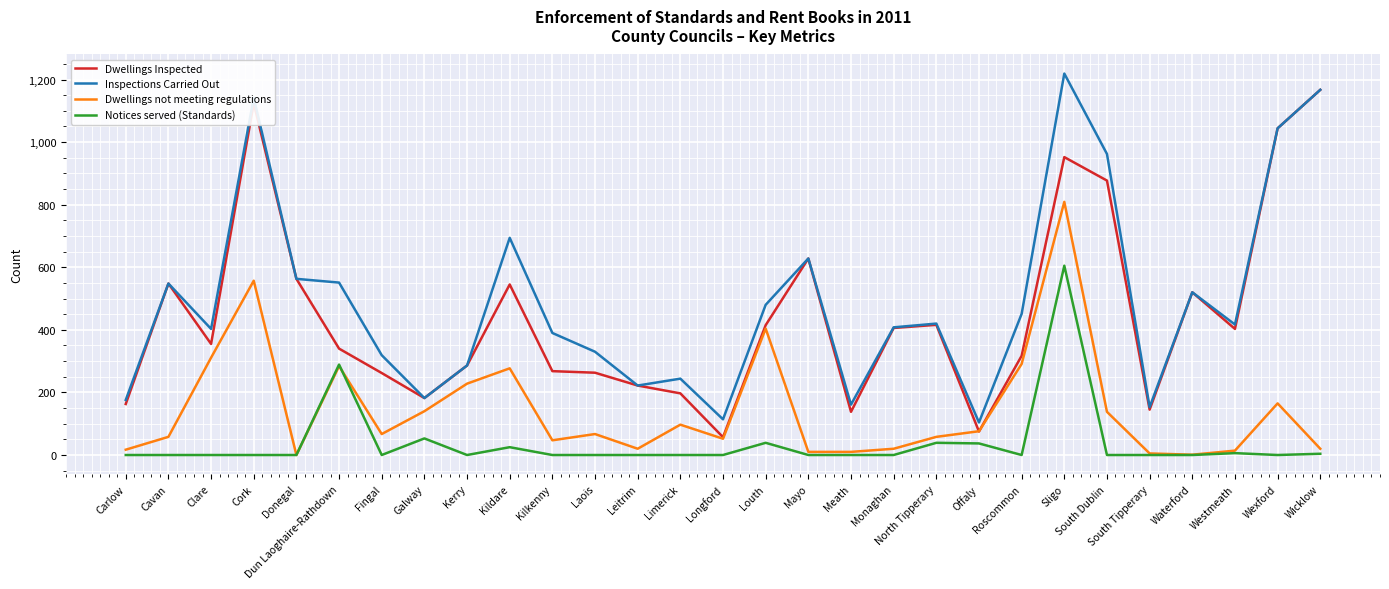

Rank the series at Roscommon from lowest to highest value.

Notices served (Standards), Dwellings not meeting regulations, Dwellings Inspected, Inspections Carried Out